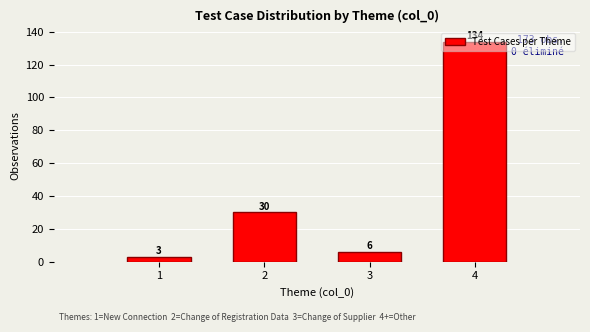

Rank the categories by value from lowest to highest.

1, 3, 2, 4